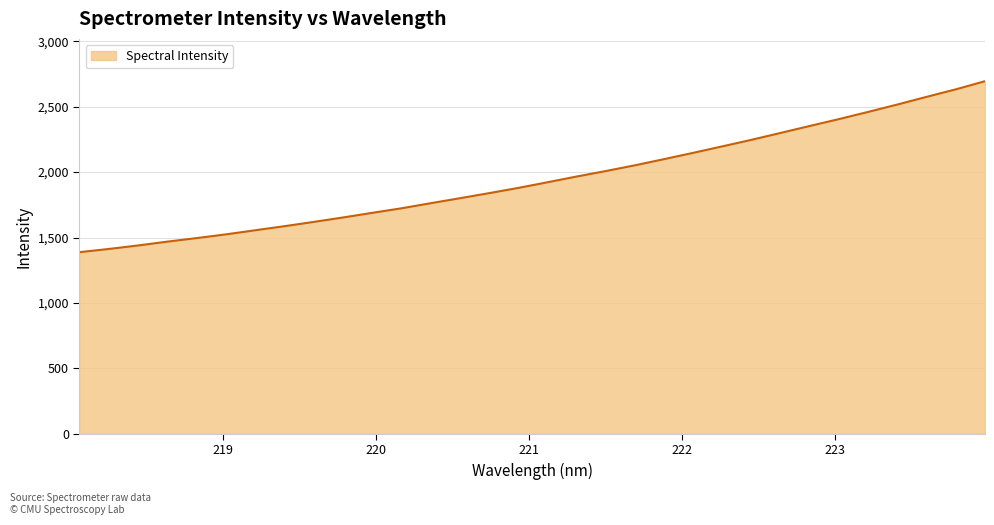

What is the difference between the maximum and minimum values?

1306.6